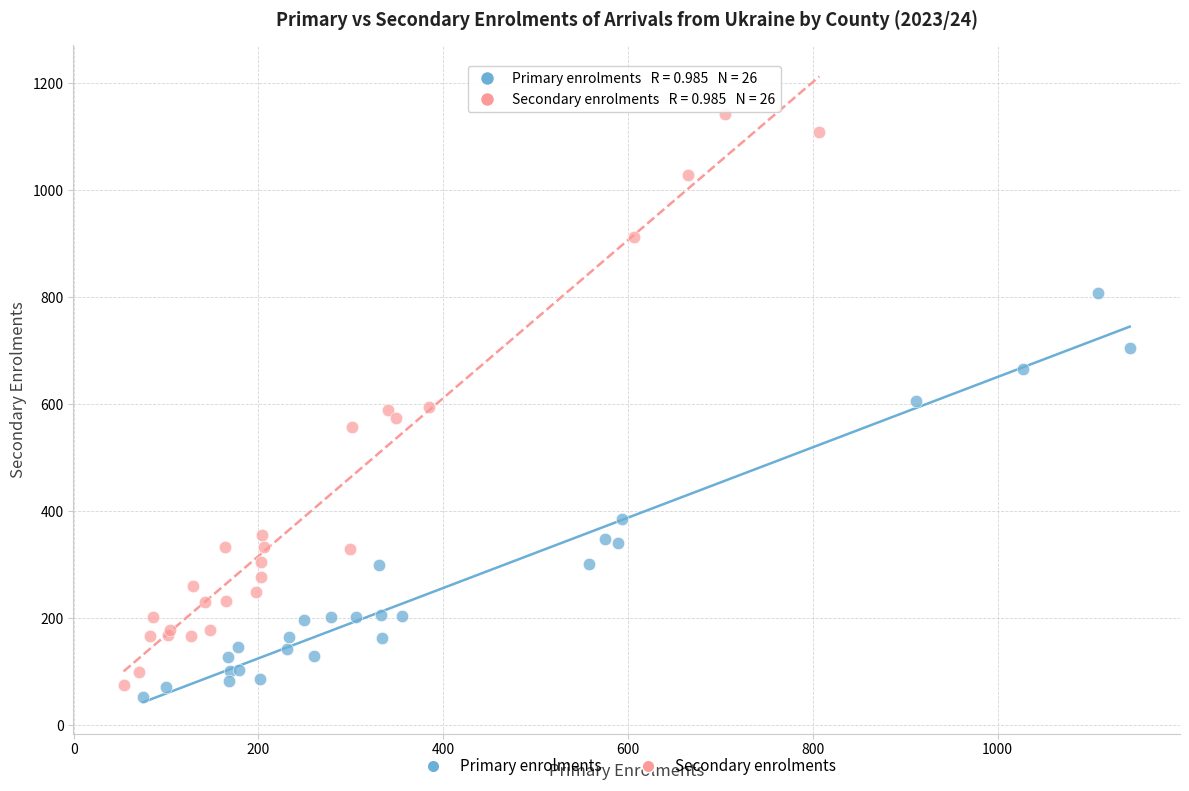

Which series reaches the maximum Y coordinate?

Secondary enrolments